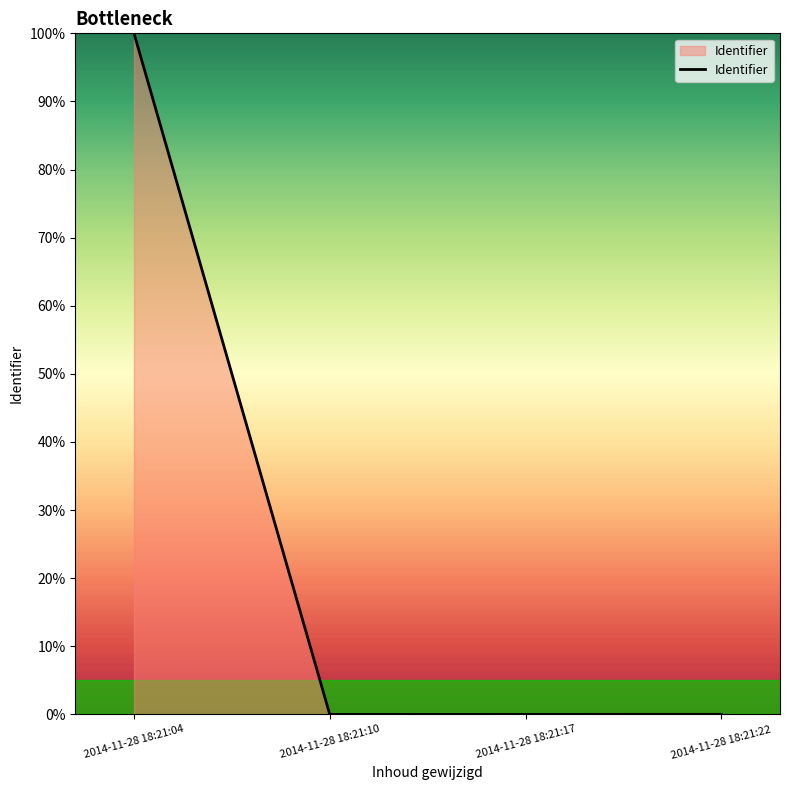

Which label corresponds to the largest value in the chart?

2014-11-28 18:21:04